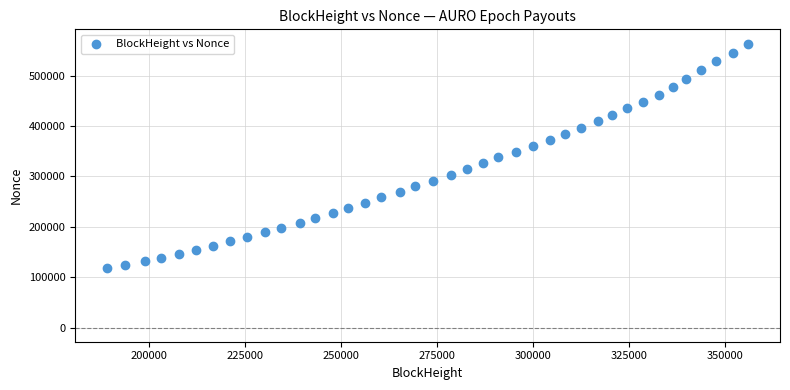

How many data points are displayed?

40